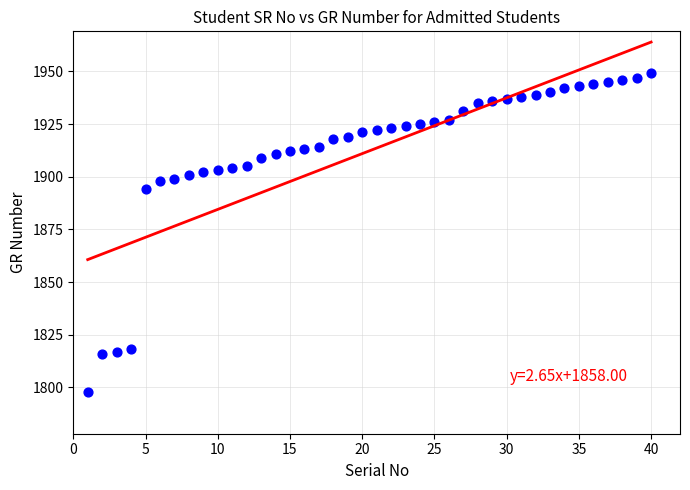

What is the range of Y values (max minus min)?

151